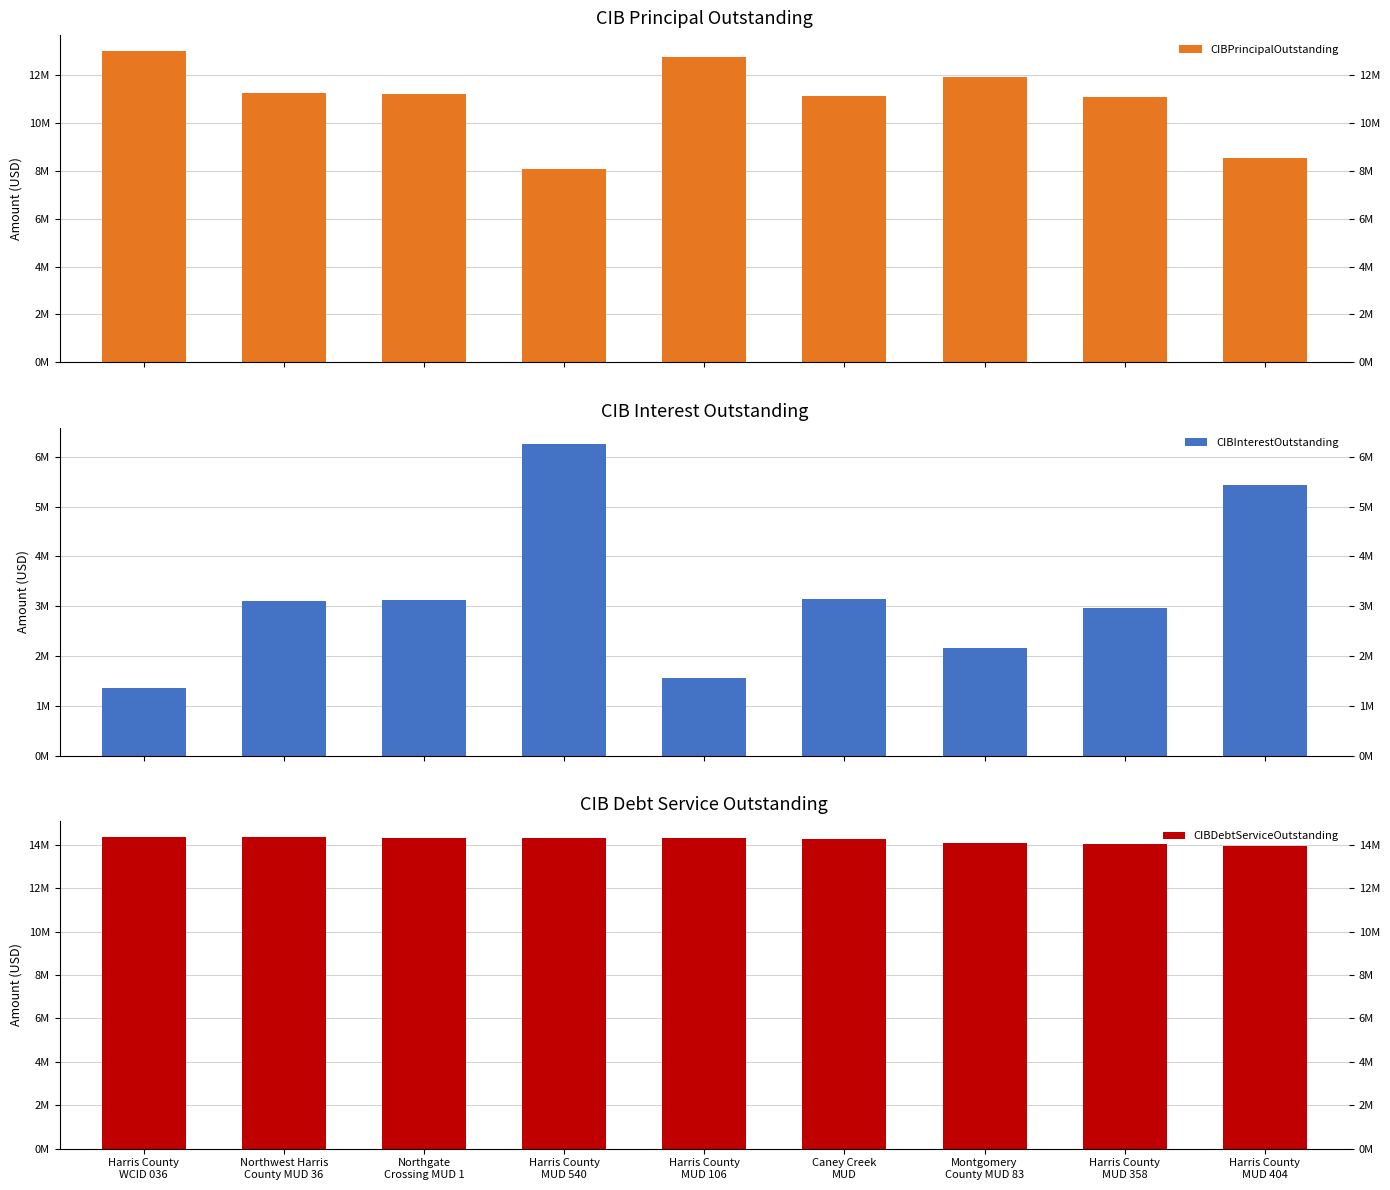

What is the spread (max minus min) of values at Caney Creek
MUD?

11120000.0